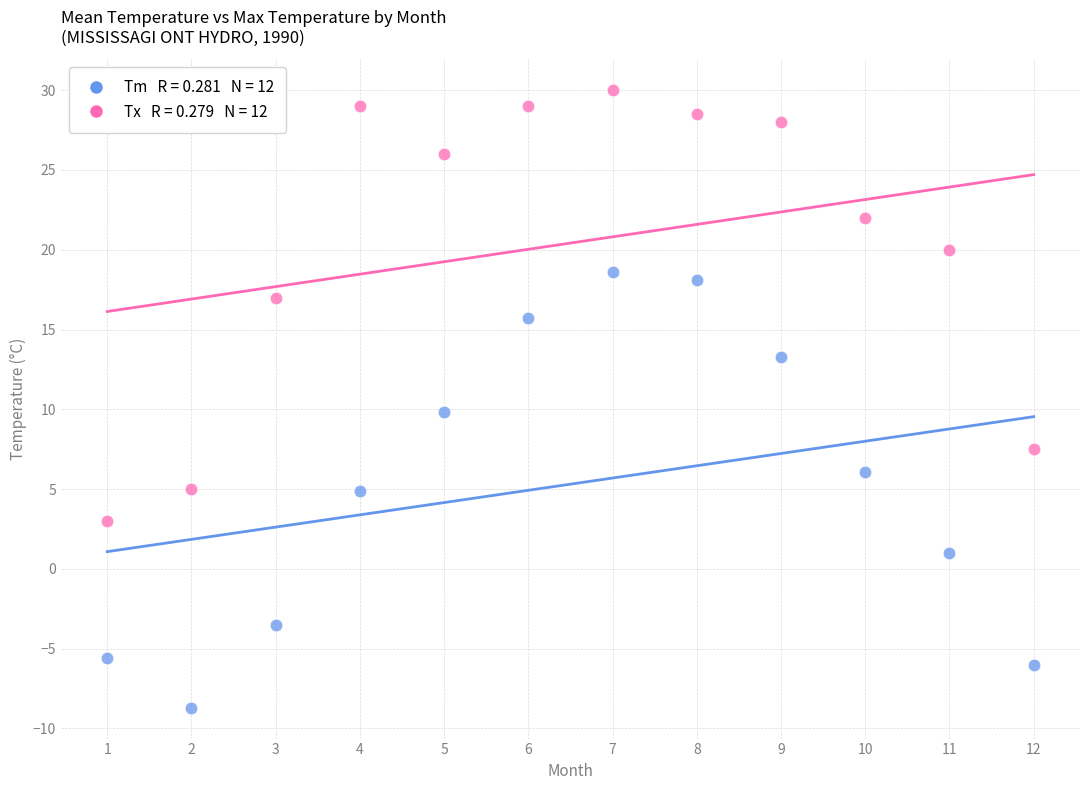

Across all data points, what is the range of Y values (max minus min)?

38.7